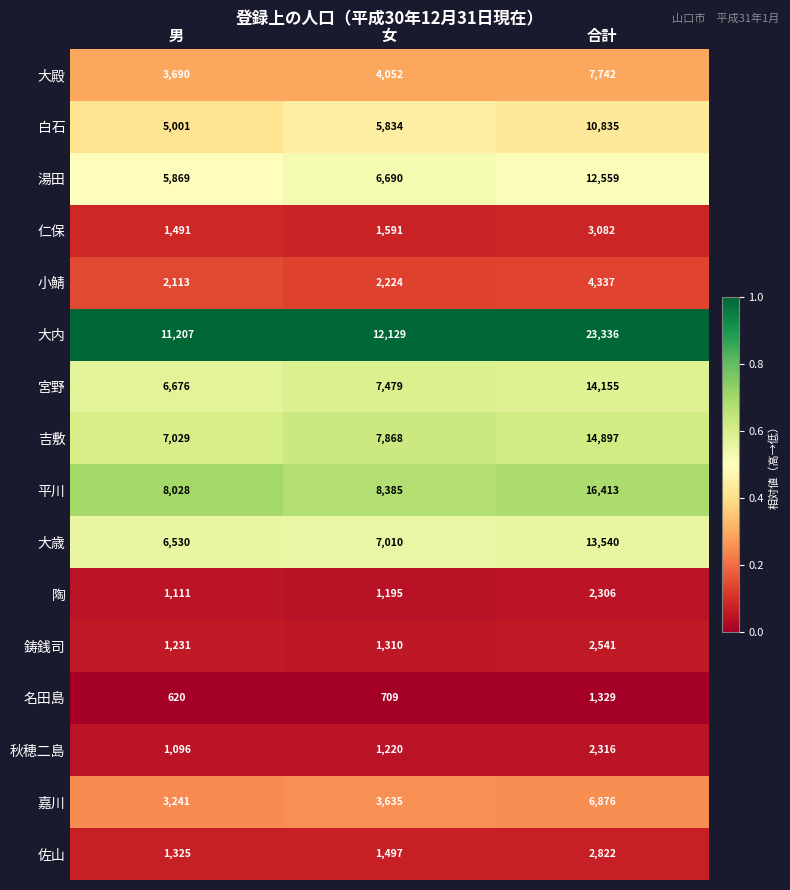

What is the smallest value displayed?

620